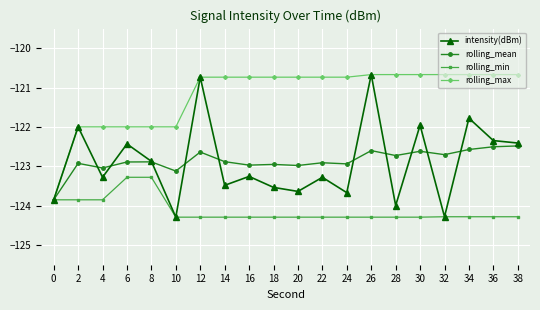

What is the total value across all series at 20?

-491.6